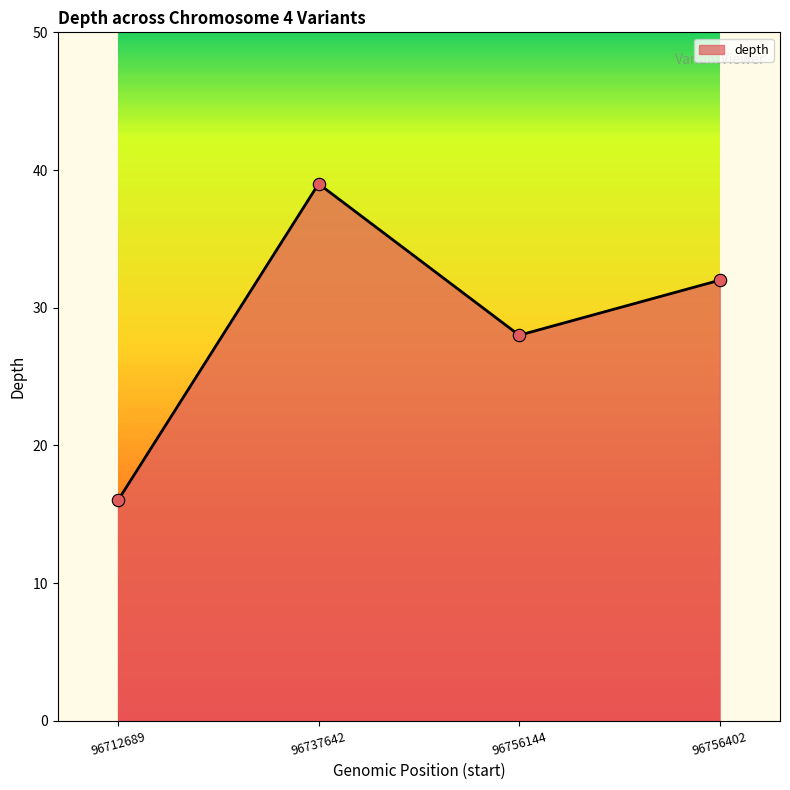

What is the change in value from 96756144 to 96756402?

+4